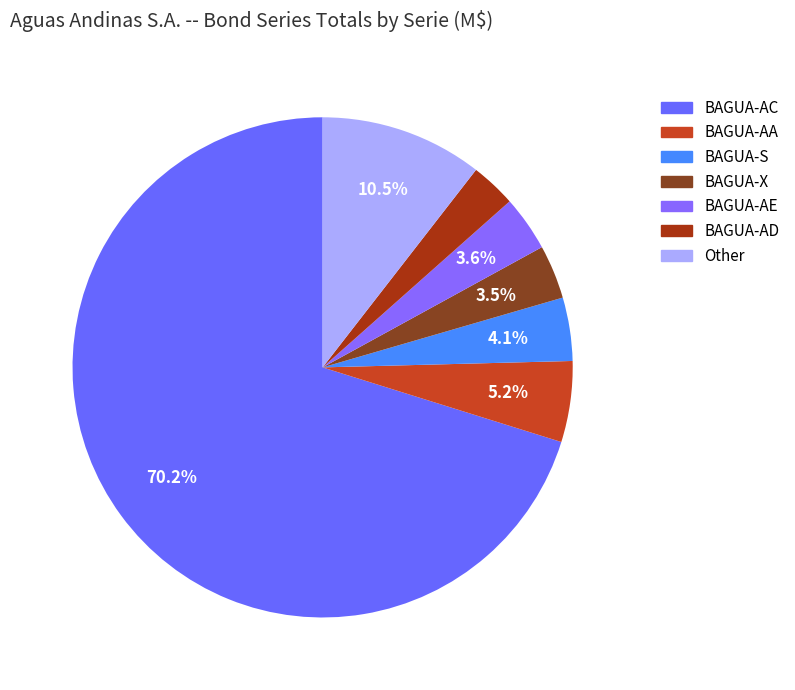

To the nearest percent, what is the difference between the largest and smallest slice percentages?

67%